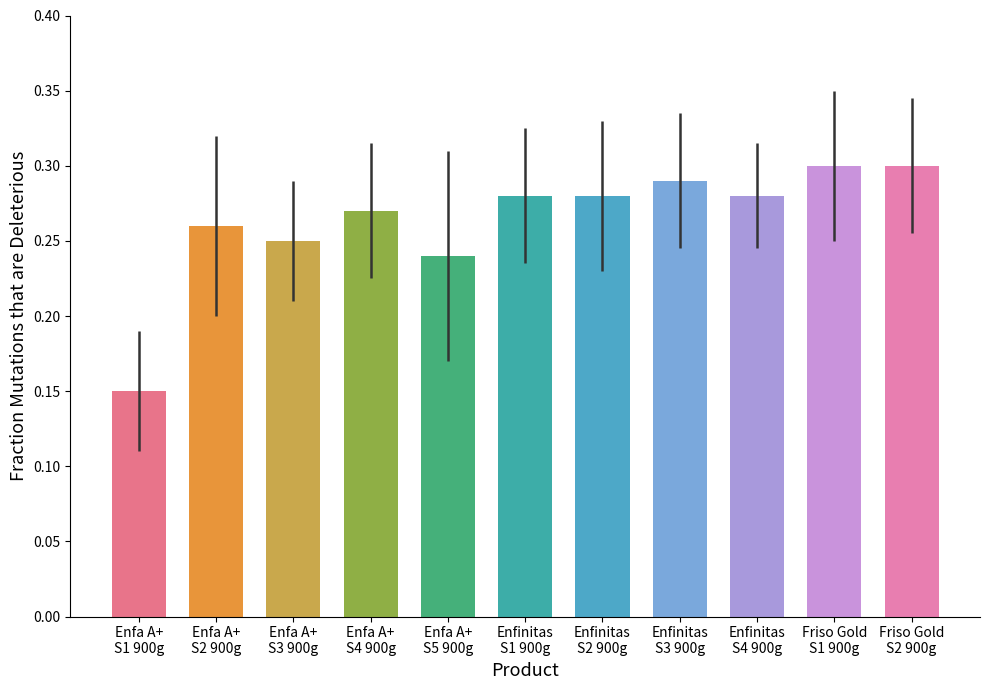

At which label is the value closest to 0?

Enfa A+
S1 900g